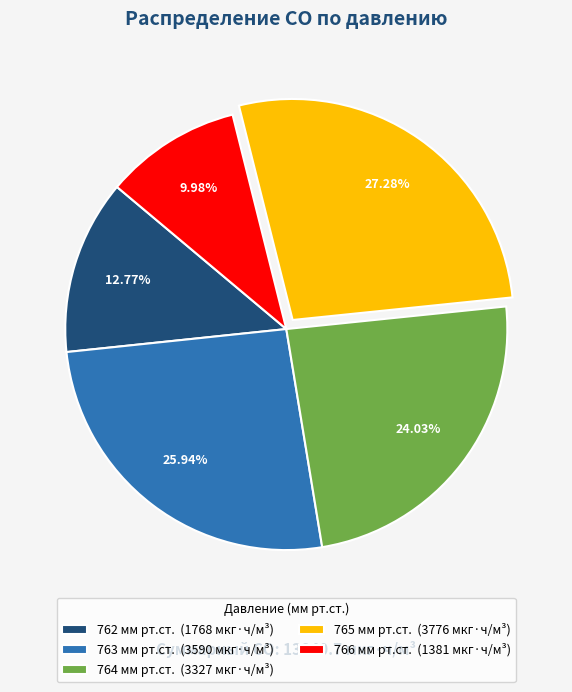

Which has a higher value, 764 мм рт.ст. (3327 мкг·ч/м³) or 765 мм рт.ст. (3776 мкг·ч/м³)?

765 мм рт.ст. (3776 мкг·ч/м³)